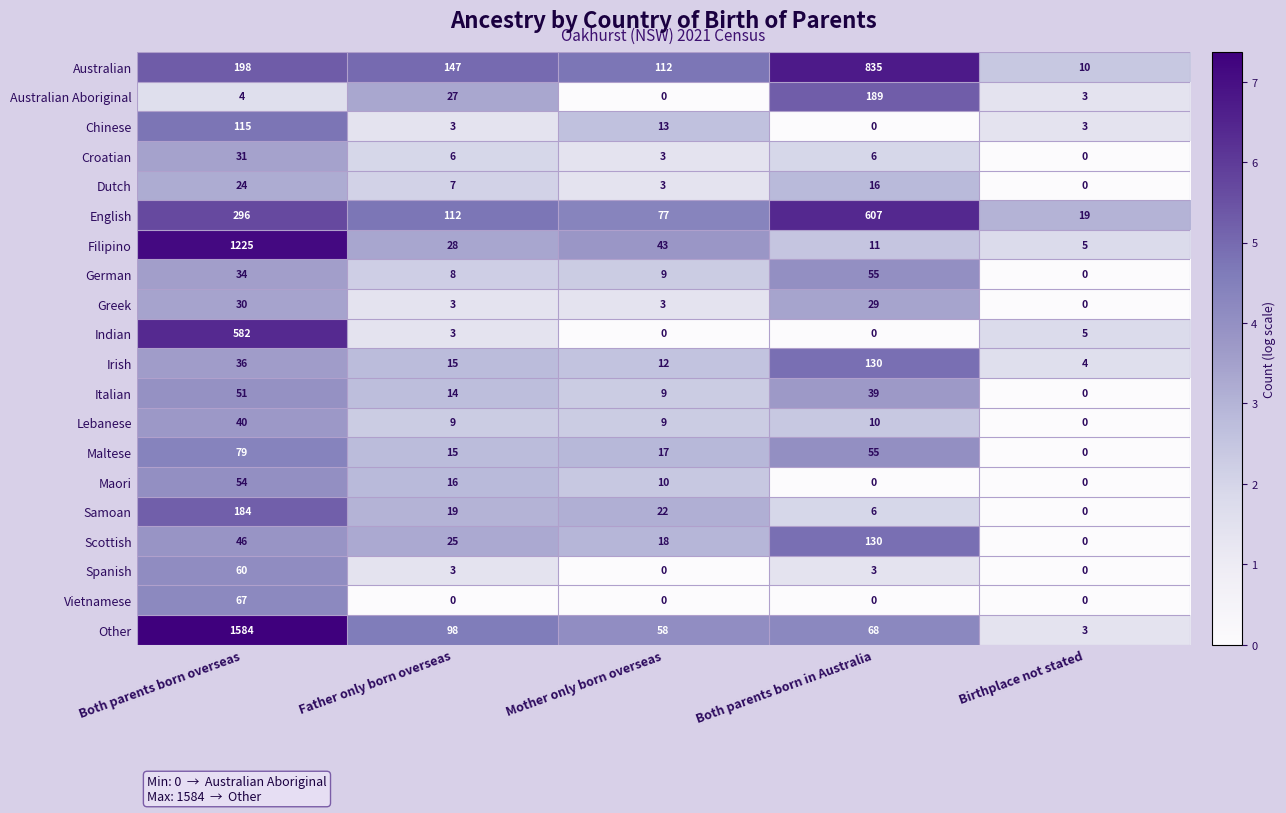

What is the average value of the Samoan series?

46